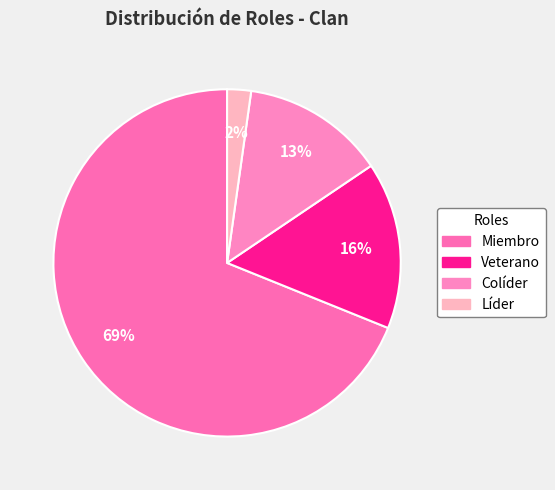

What is the smallest slice in the pie chart?

Líder